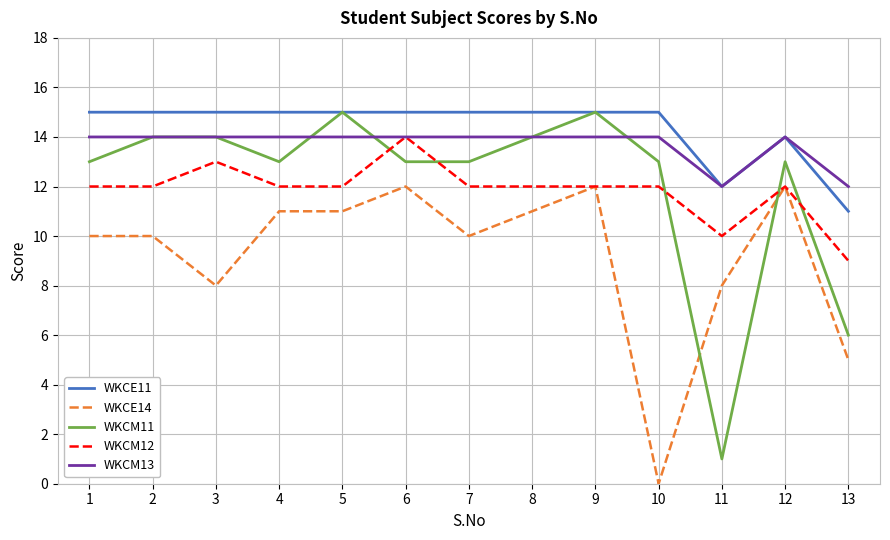

Is the value of WKCM13 at 2 greater than the value of WKCM11 at 10?

Yes